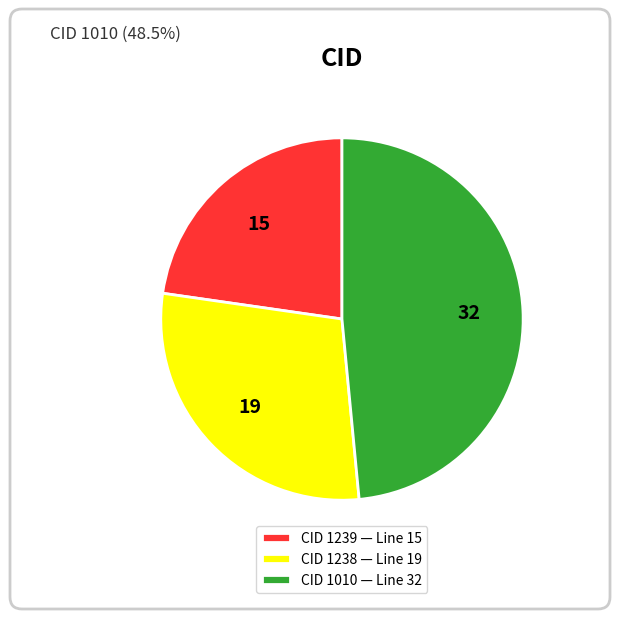

Is the sum of CID 1010 — Line 32 and CID 1238 — Line 19 greater than half?

Yes